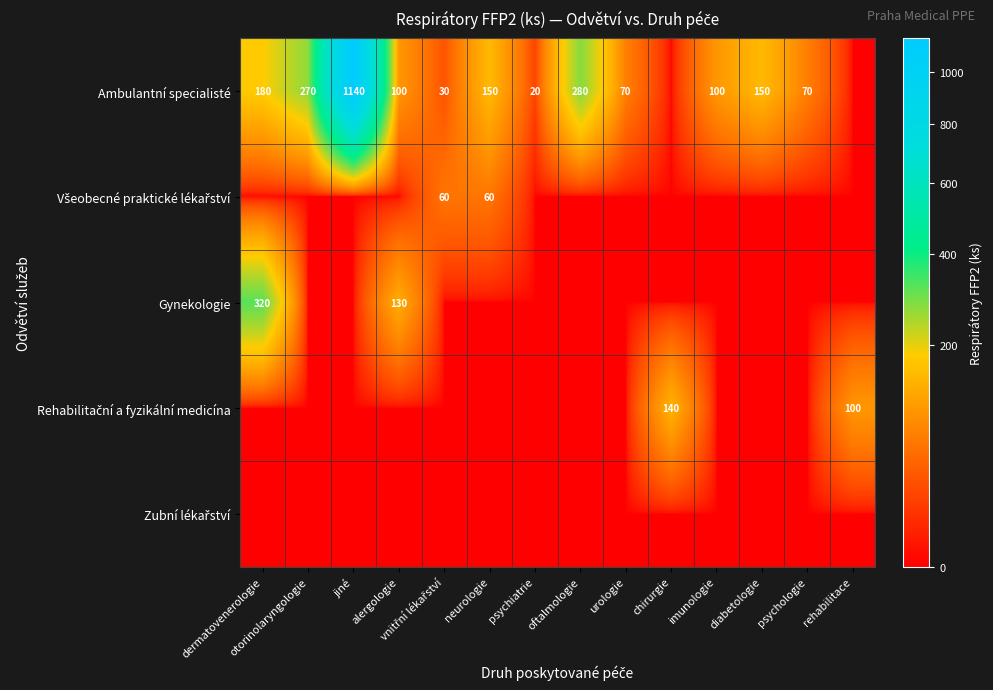

Between neurologie and chirurgie, which is larger?

neurologie